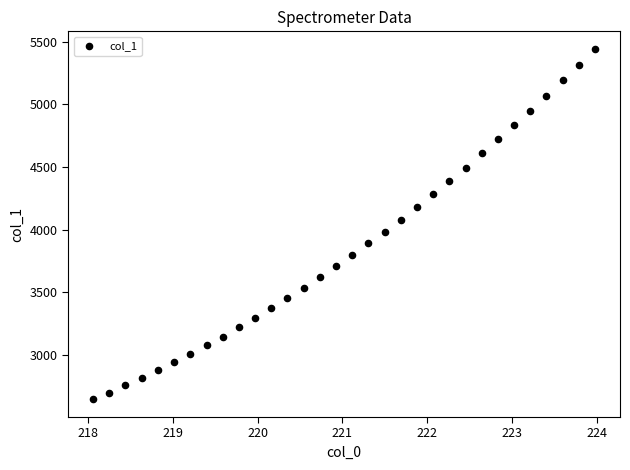

What is the range of Y values (max minus min)?

2801.1